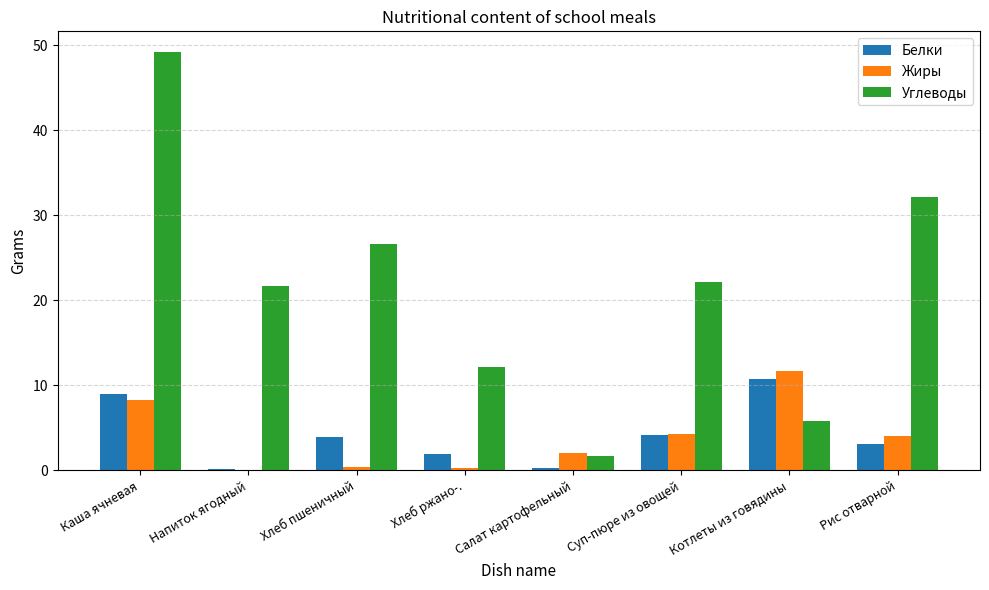

What is the average value of the Жиры series?

3.9